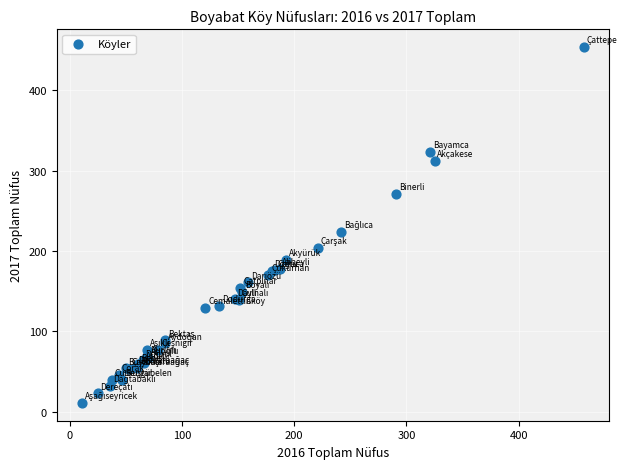

What Y value in the scatter plot is closest to 232?

224